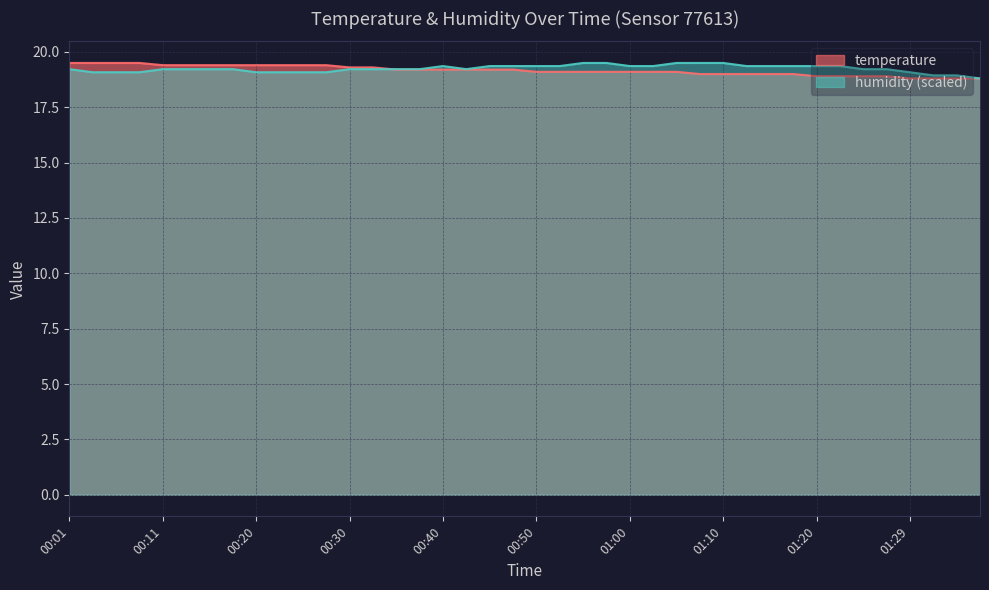

Reading left to right, extract all data points from this chart.

temperature: 19.5	19.5	19.5	19.5	19.4	19.4	19.4	19.4	19.4	19.4	19.4	19.4	19.3	19.3	19.2	19.2	19.2	19.2	19.2	19.2	19.1	19.1	19.1	19.1	19.1	19.1	19.1	19.0	19.0	19.0	19.0	19.0	18.9	18.9	18.9	18.9	18.8	18.8	18.8	18.8
humidity: 19.2	19.1	19.1	19.1	19.2	19.2	19.2	19.2	19.1	19.1	19.1	19.1	19.2	19.2	19.2	19.2	19.4	19.2	19.4	19.4	19.4	19.4	19.5	19.5	19.4	19.4	19.5	19.5	19.5	19.4	19.4	19.4	19.4	19.4	19.2	19.2	19.1	18.9	18.9	18.8